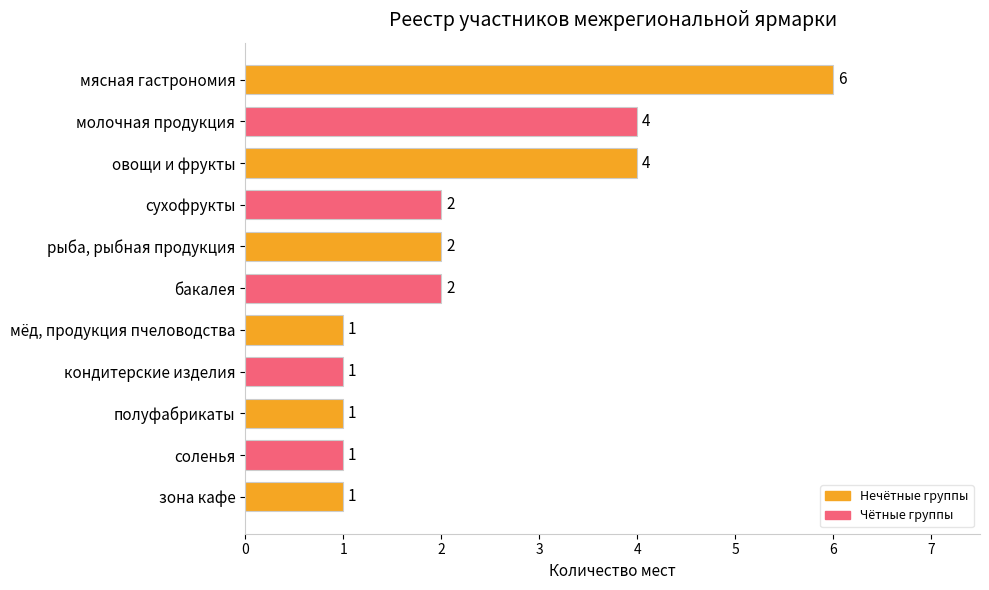

What is the greatest value displayed?

6